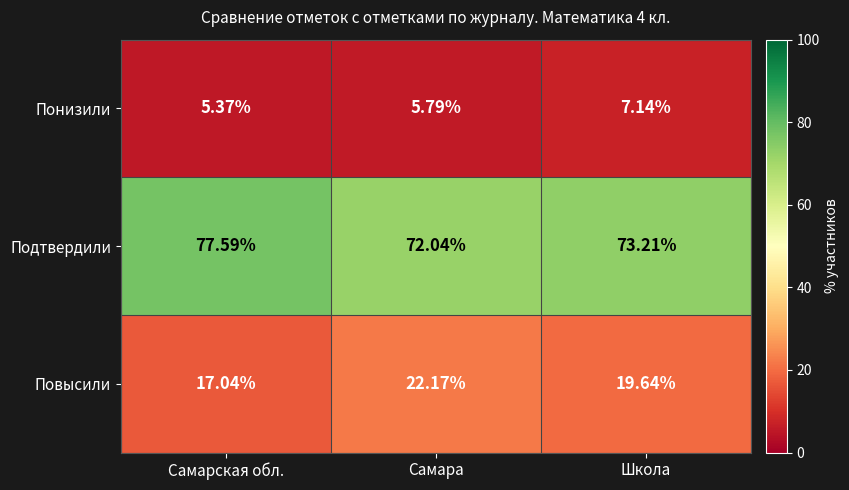

Is the value of Повысили at Школа greater than the value of Понизили at Самара?

Yes